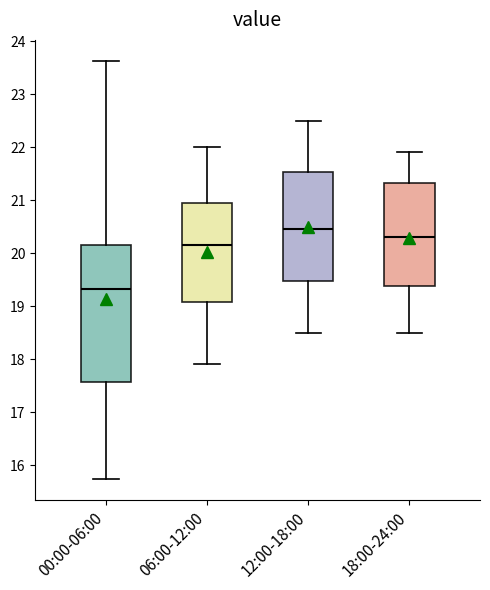

Reading left to right, transcribe this box plot: for each box, give where its median line is, the range the box spans, and where its two whiskers end, as read against the y-axis. The values are not printed on the chart, so give them approximately, as read against the axis.

00:00-06:00: median 19.3, box 17.6 to 20.2, whiskers 15.7 to 23.6
06:00-12:00: median 20.2, box 19.1 to 21.0, whiskers 17.9 to 22.0
12:00-18:00: median 20.5, box 19.5 to 21.5, whiskers 18.5 to 22.5
18:00-24:00: median 20.3, box 19.4 to 21.3, whiskers 18.5 to 21.9